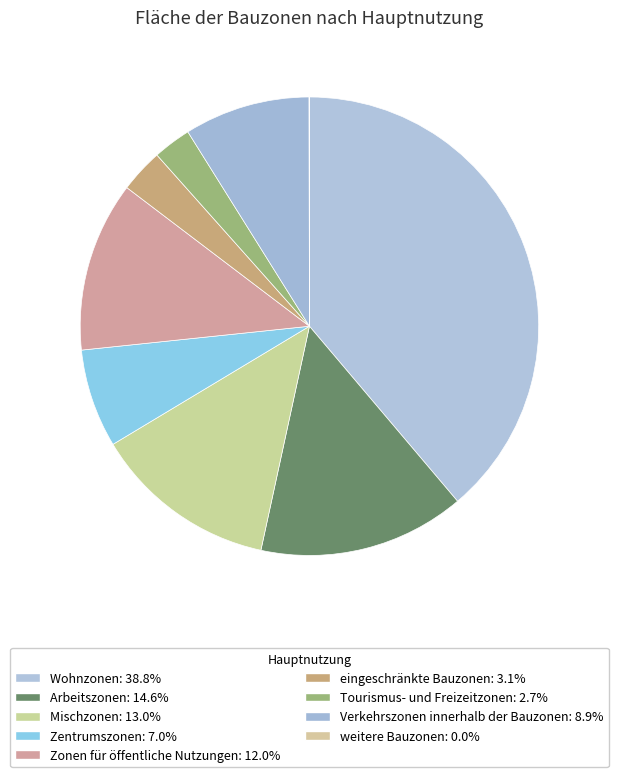

How many segments does this pie chart have?

9